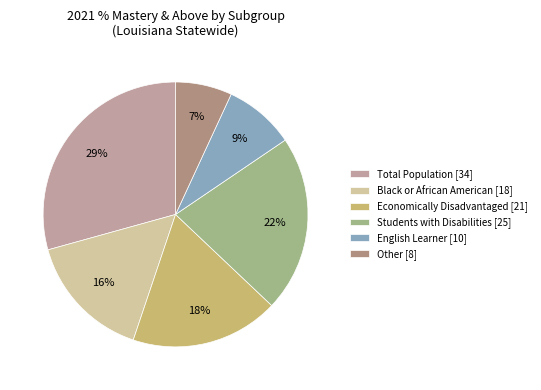

To the nearest percent, what is the combined percentage of English Learner and Economically Disadvantaged?

27%